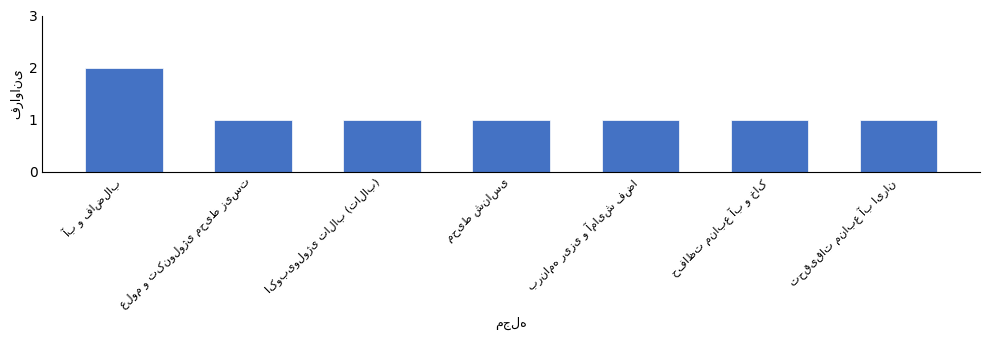

How many values are between 1 and 2?

7